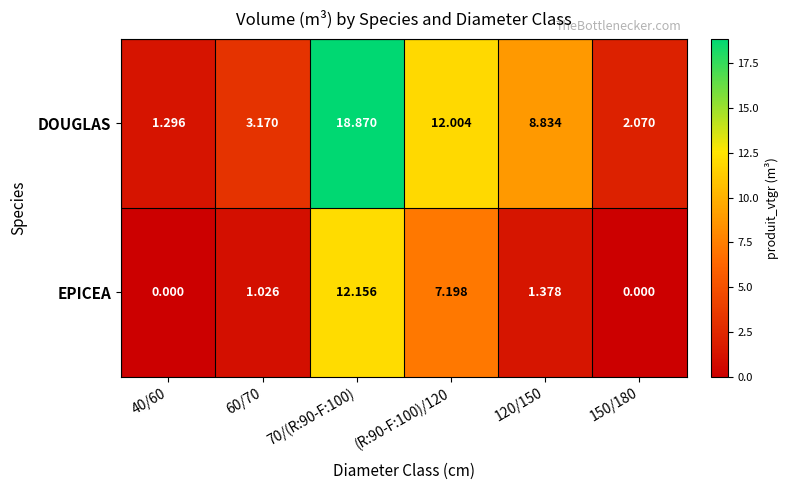

At (R:90-F:100)/120, list the series in order from smallest to largest.

EPICEA, DOUGLAS